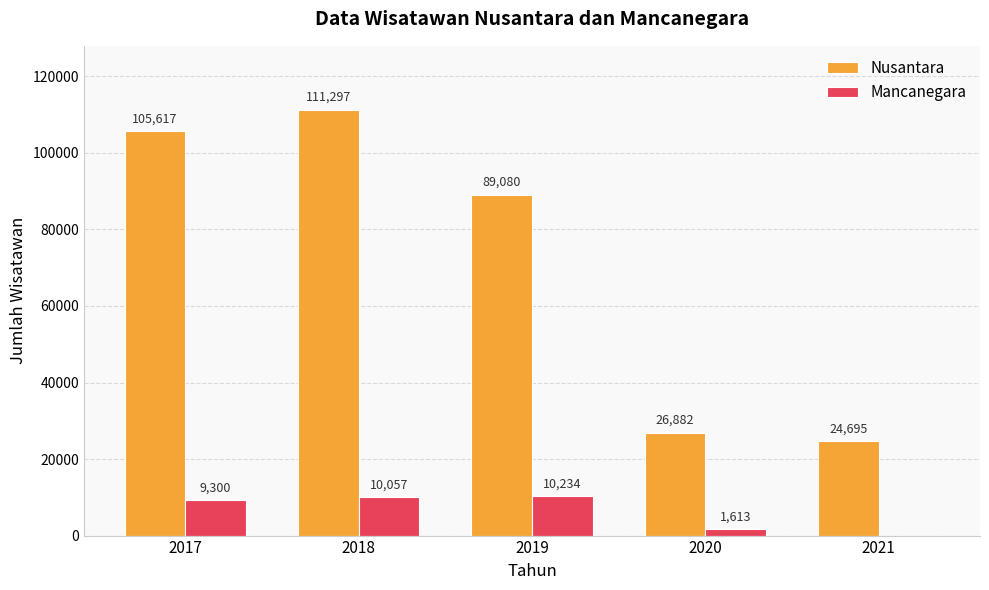

Is it true that Mancanegara equals 1613 at 2020?

True